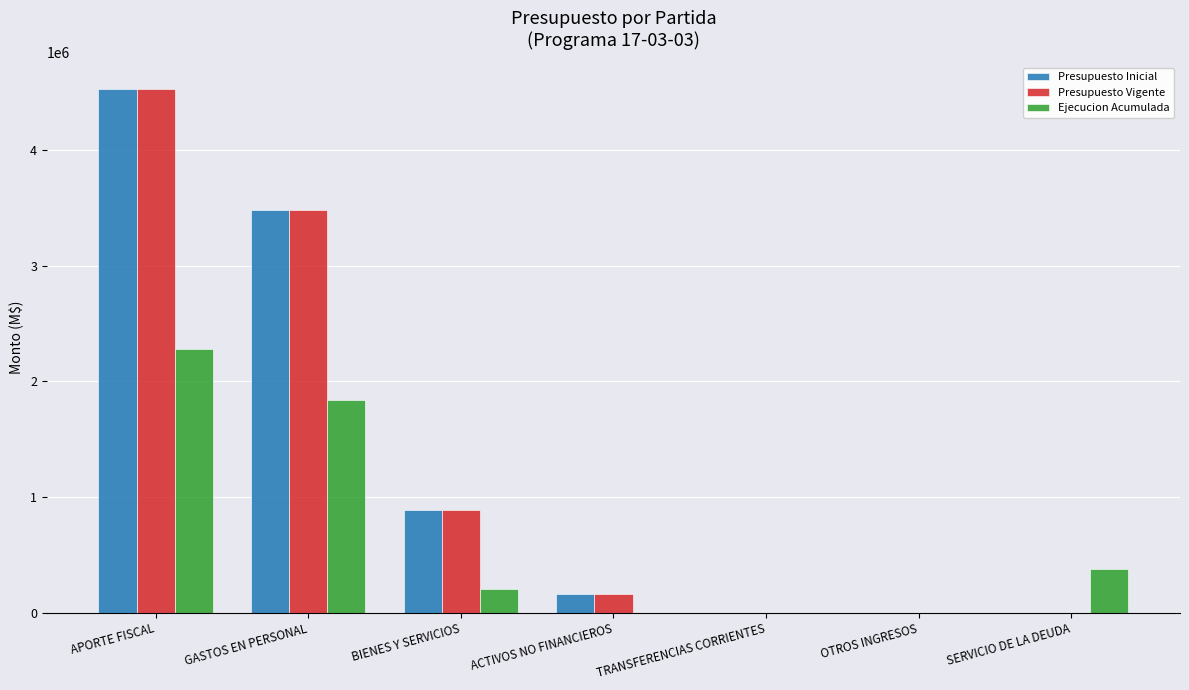

How many data points does each series have?

7